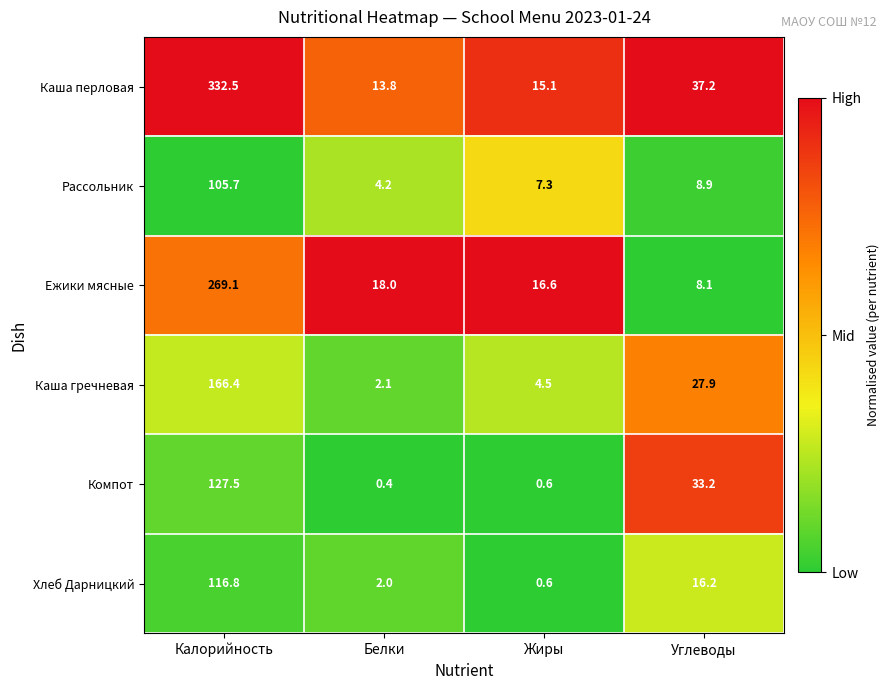

Which series has the largest total across all categories?

Каша перловая